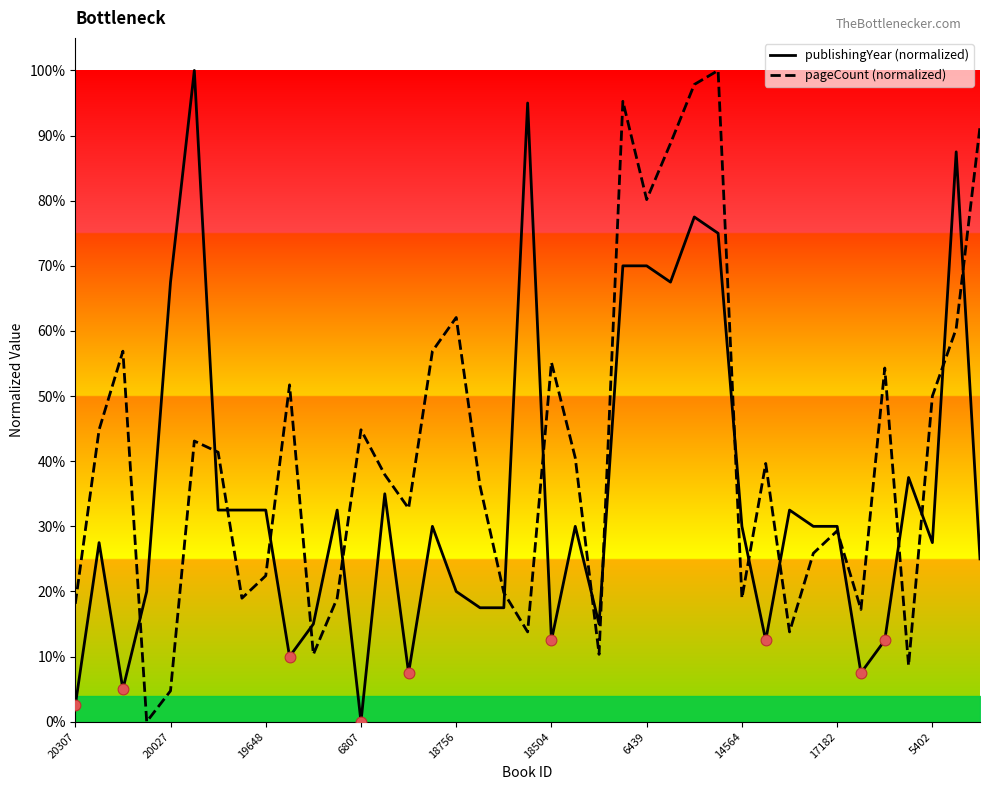

Which series reaches the minimum Y coordinate?

publishingYear (normalized)